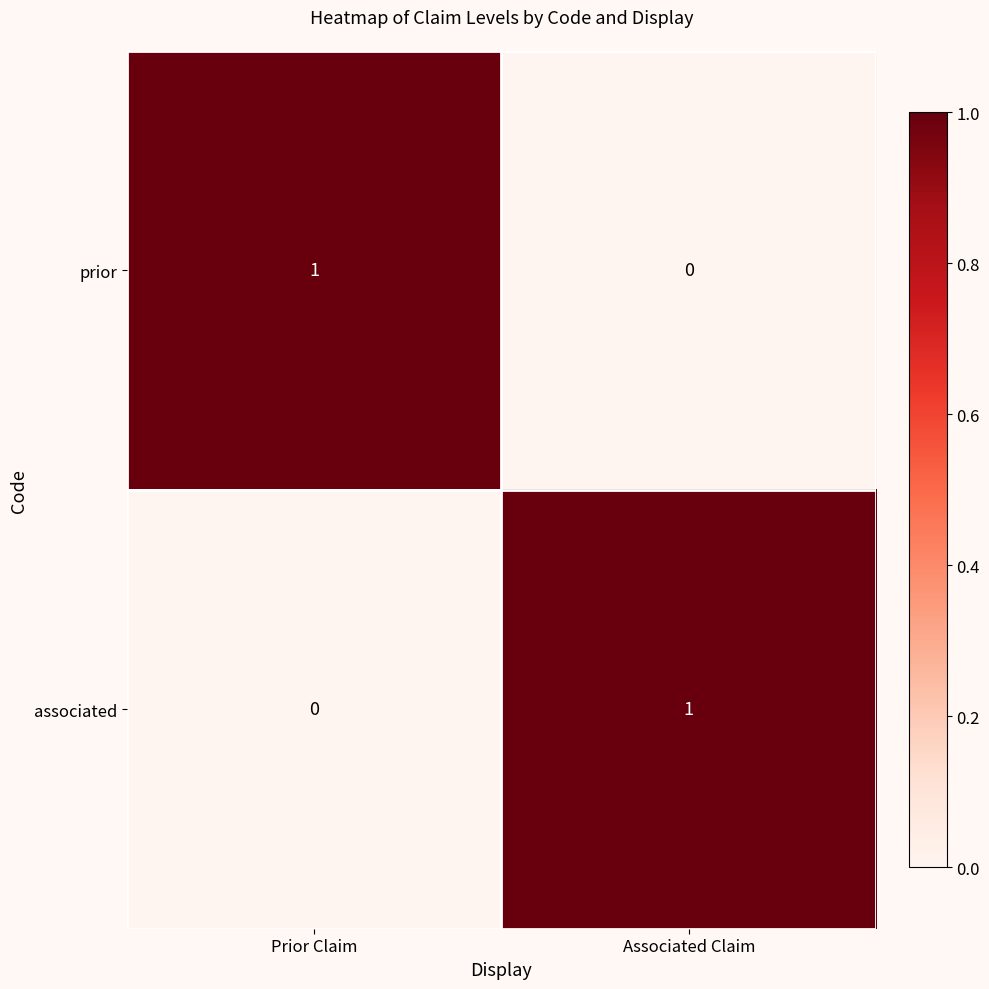

The value of associated at Prior Claim is 0. True or false?

True